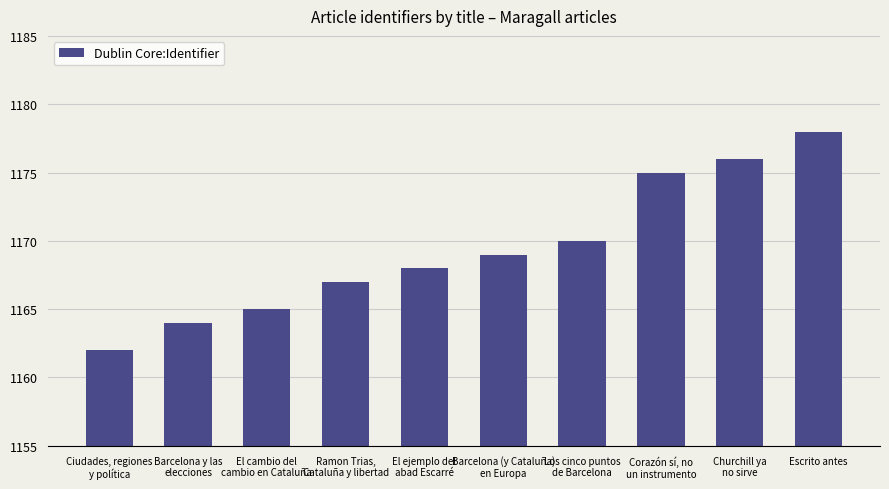

The value at Churchill ya
no sirve is 1176. True or false?

True